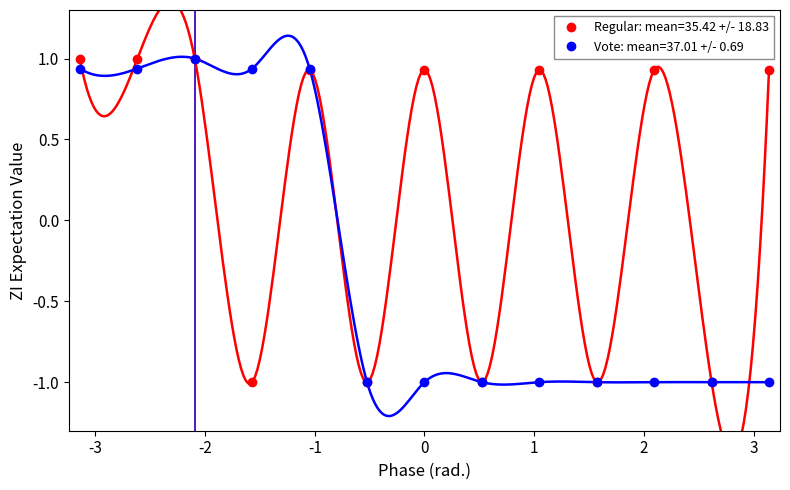

What is the maximum value for Vote?

1.0